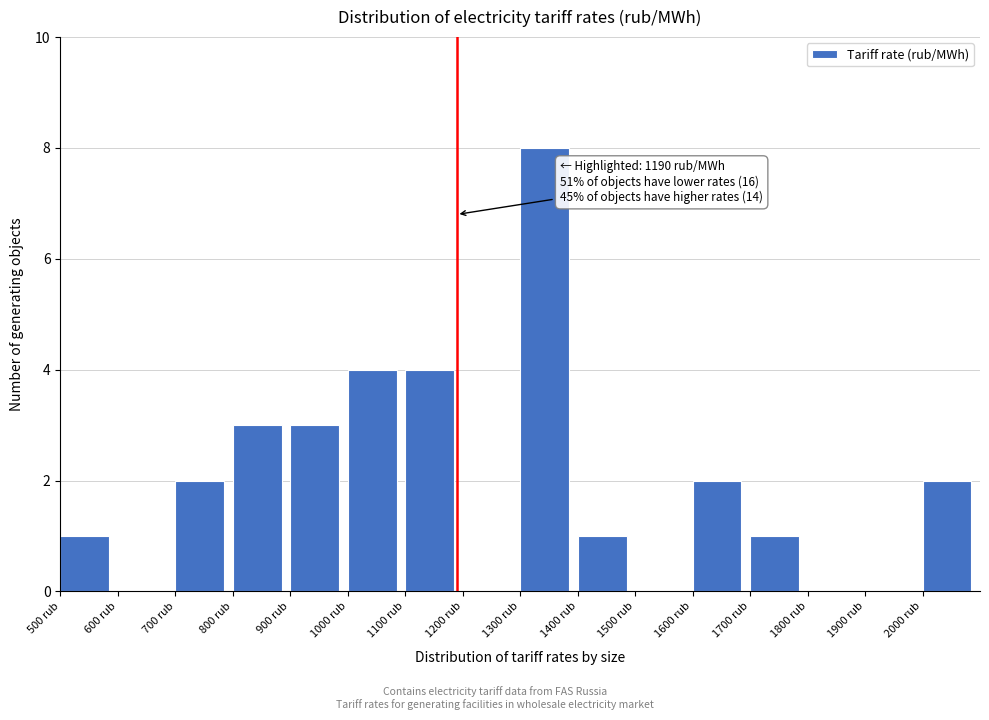

Which range on the x-axis has the tallest bar?

1300 to 1400